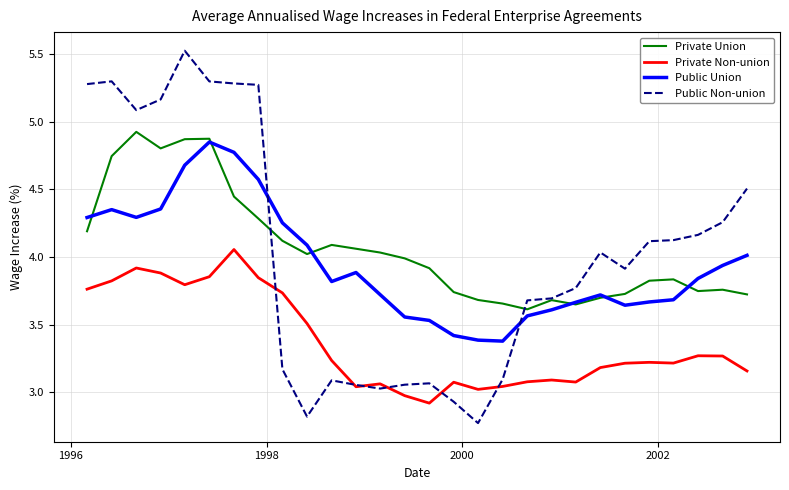

In Private Non-union, how many points are lower than both neighbors (excluding endpoints)?

6